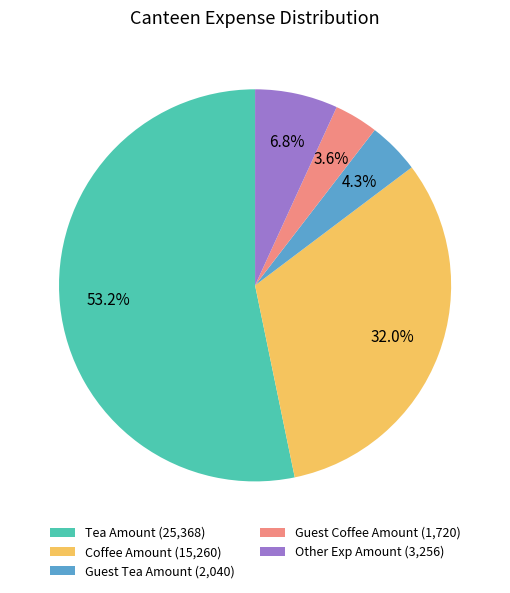

To the nearest percent, what is the difference between the Other Exp Amount and Coffee Amount slice percentages?

25%